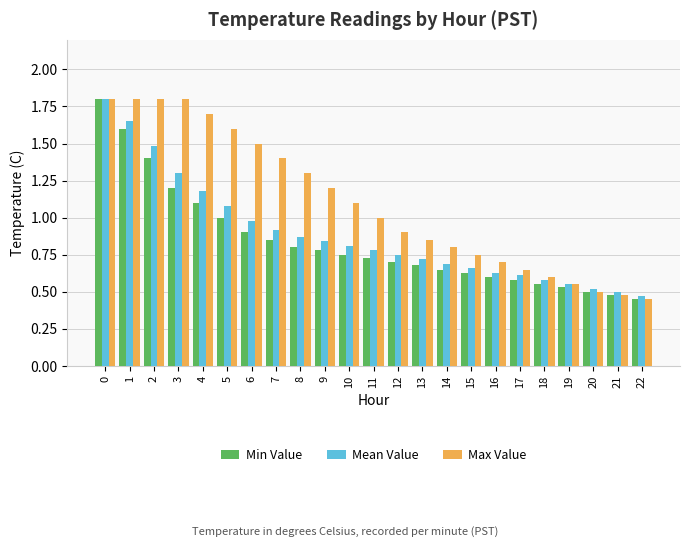

What is the total value across all series at 21?

1.5